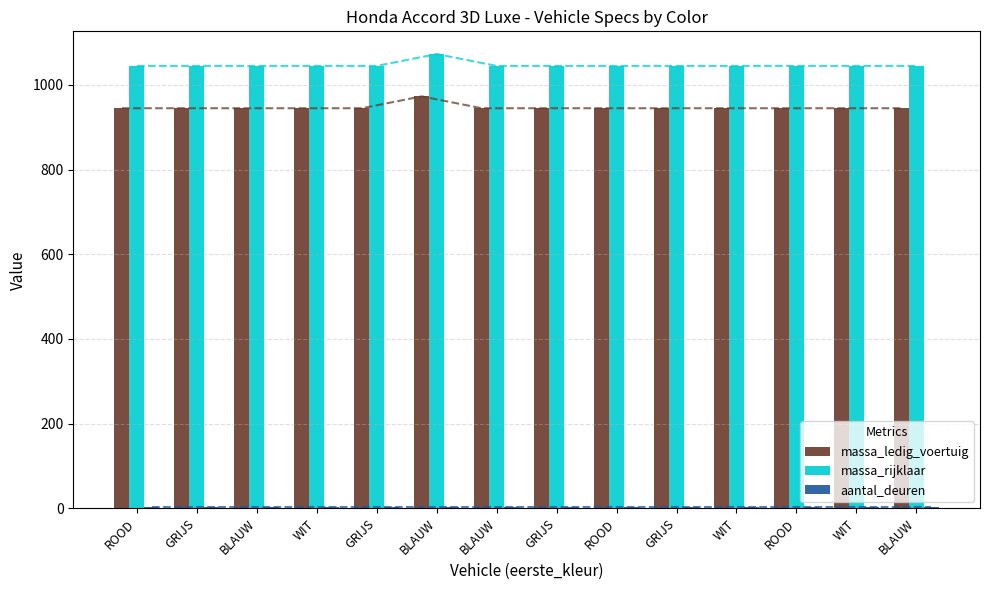

What are all the series names shown in the legend?

massa_ledig_voertuig, massa_rijklaar, aantal_deuren